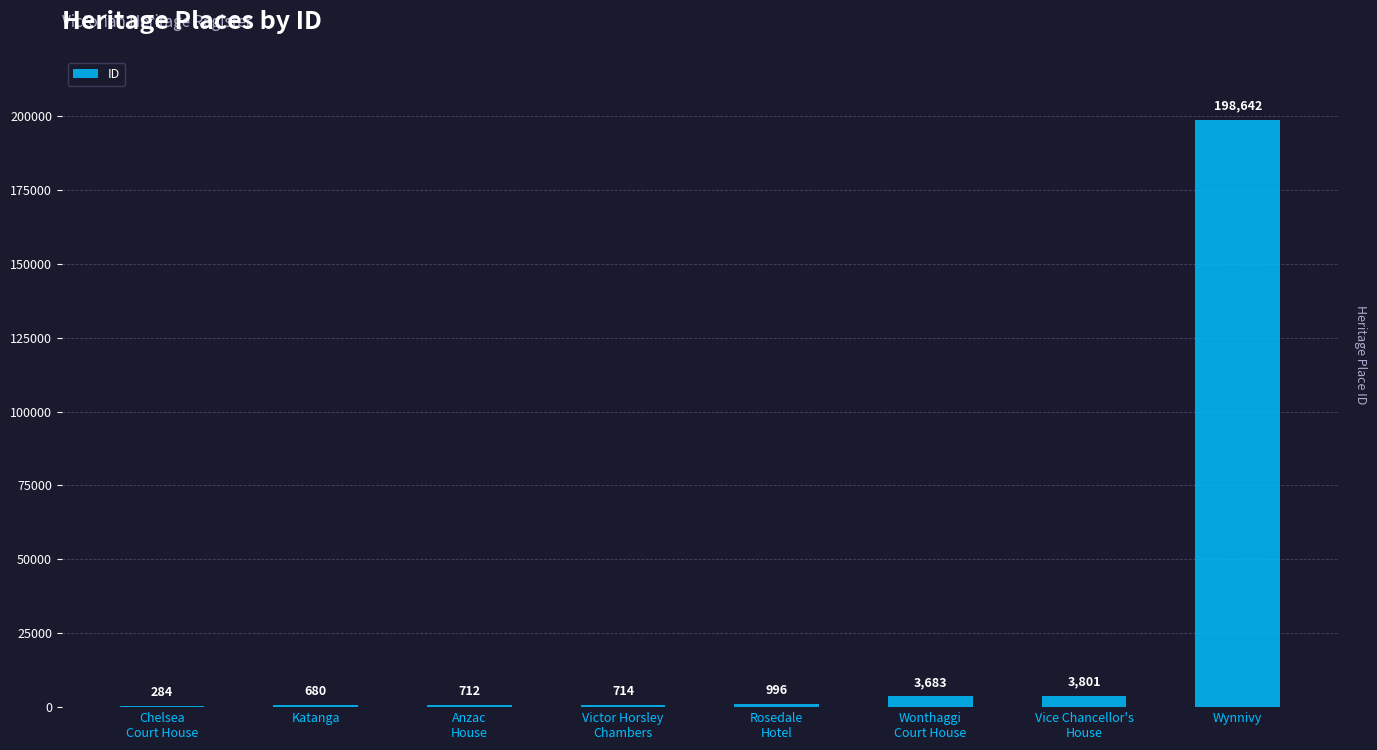

The chart shows a value of 714 at Victor Horsley
Chambers. True or false?

True